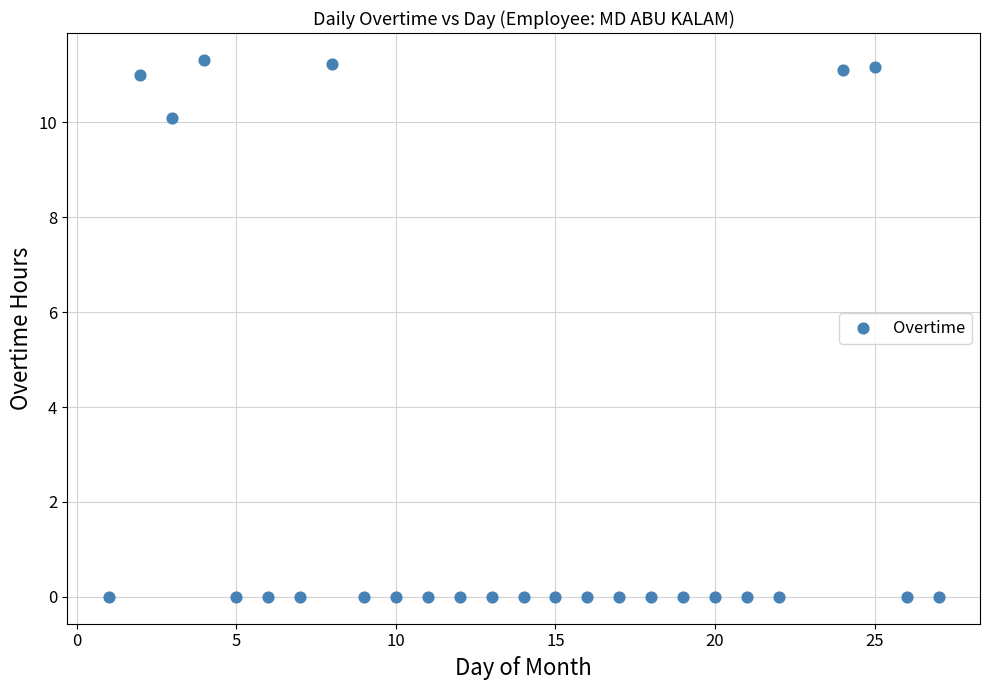

What is the range of X values (max minus min)?

26.0